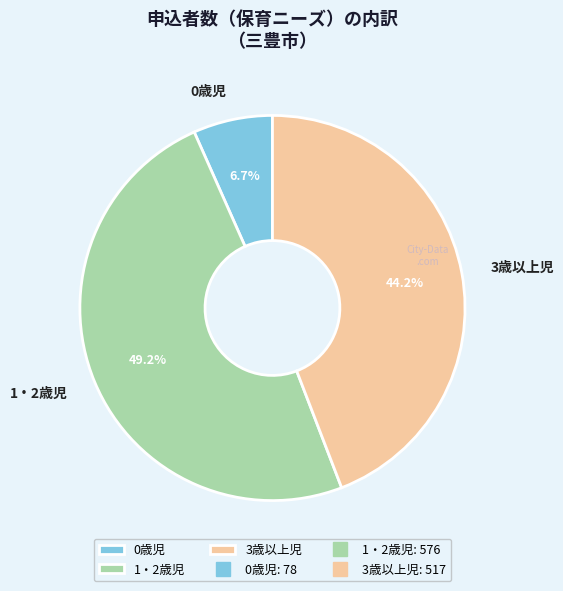

Is it true that 1・2歳児 is 59% of the pie?

False